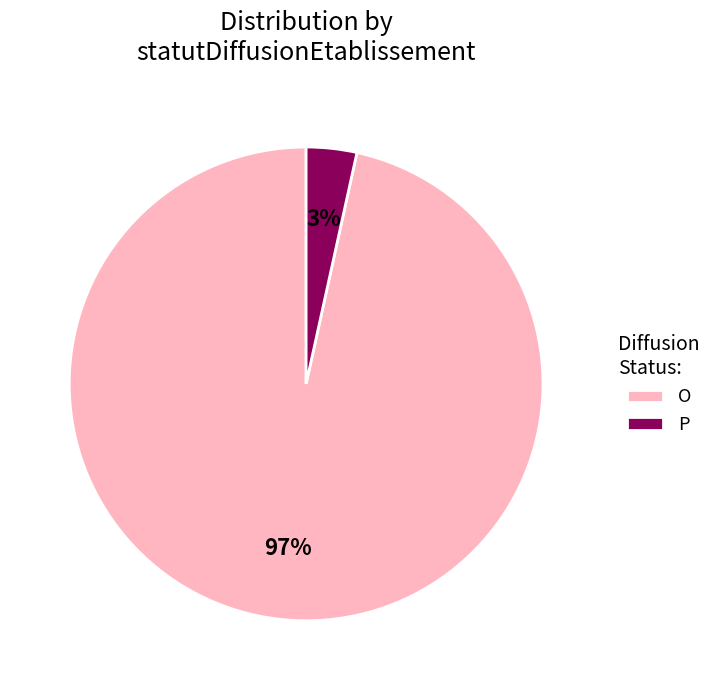

Rank the categories by value from highest to lowest.

O, P